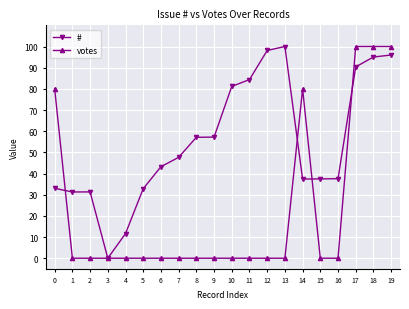

What is the value of the # point at the 20th from the left?

96.0